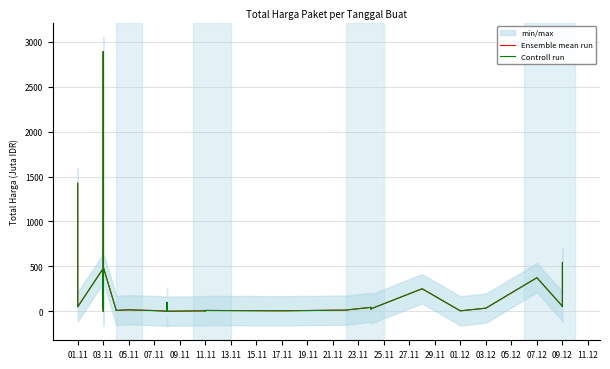

How many categories are shown in the chart?

35